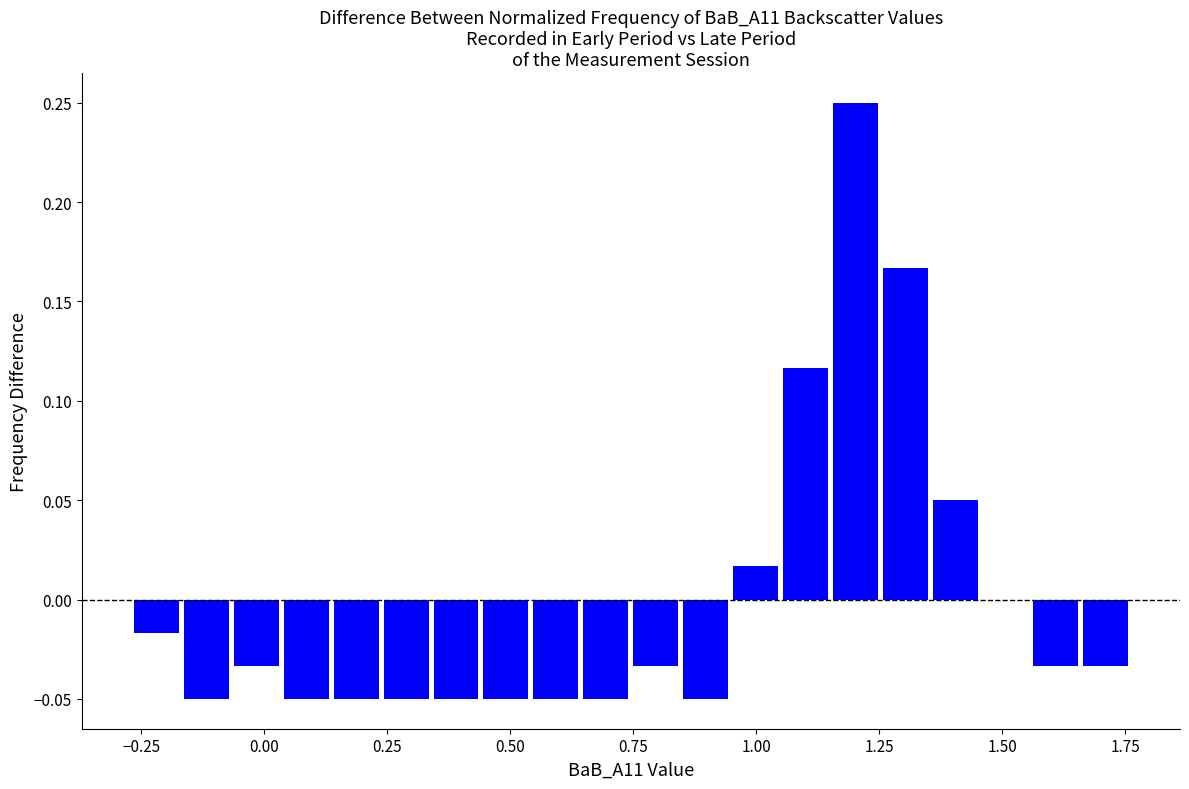

Around what value on the x-axis is the tallest bar? Give the approximate position of its centre, as read against the axis.

1.20